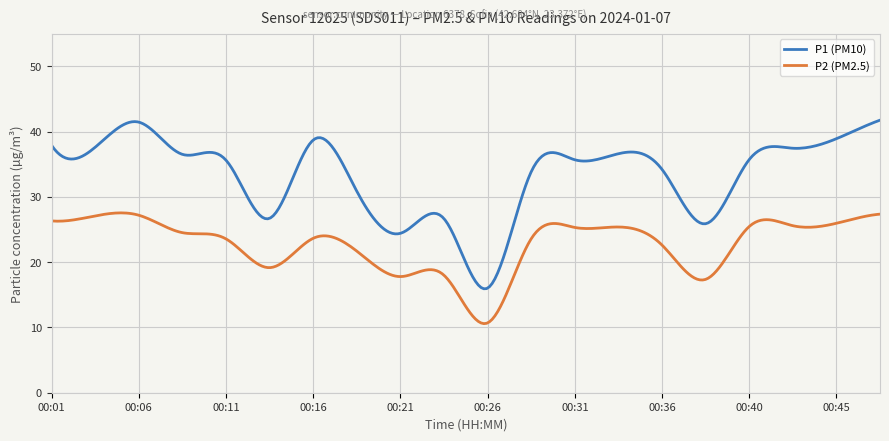

Which series has the widest spread of values?

P1 (PM10)